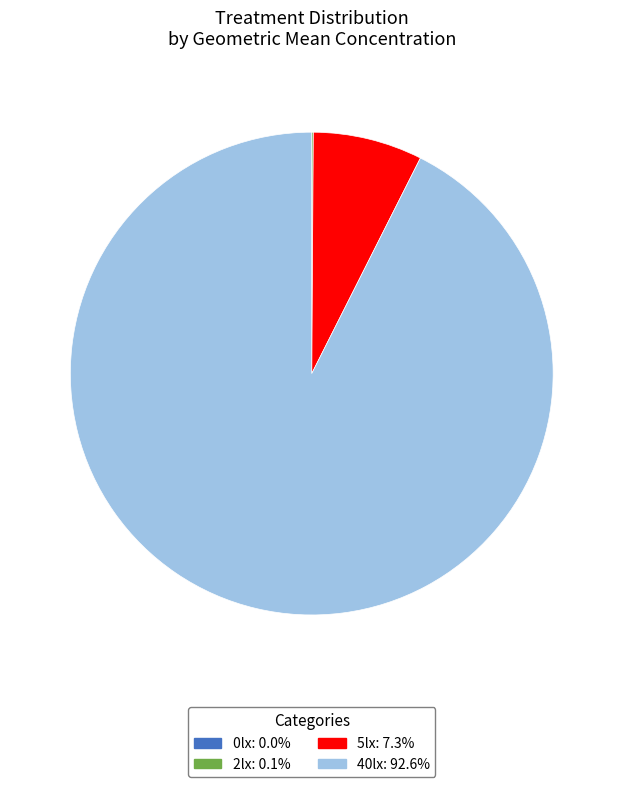

Is 5lx the majority of the pie?

No